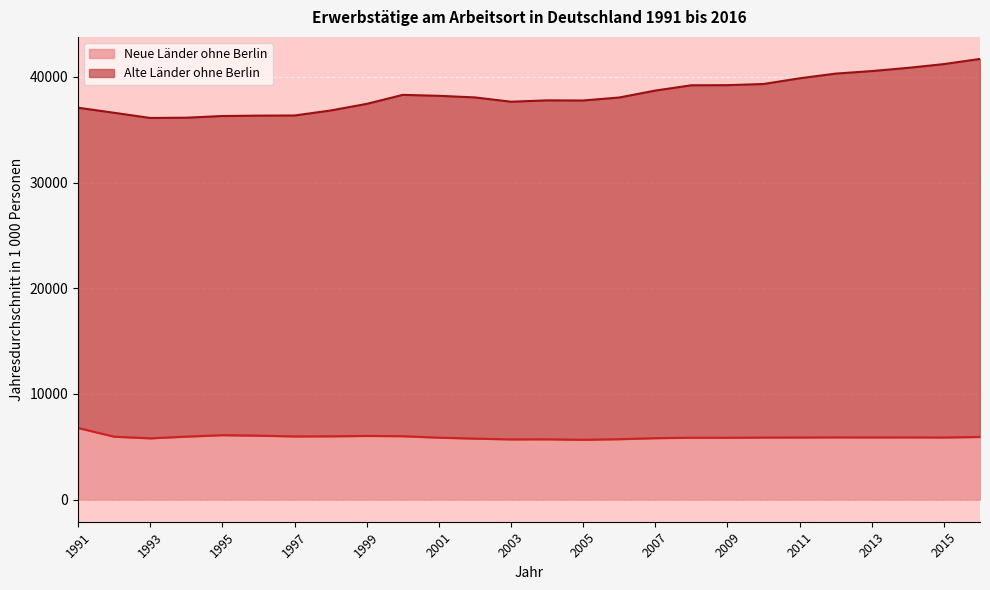

List the series in order of their overall mean, lowest first.

Neue Länder ohne Berlin, Alte Länder ohne Berlin